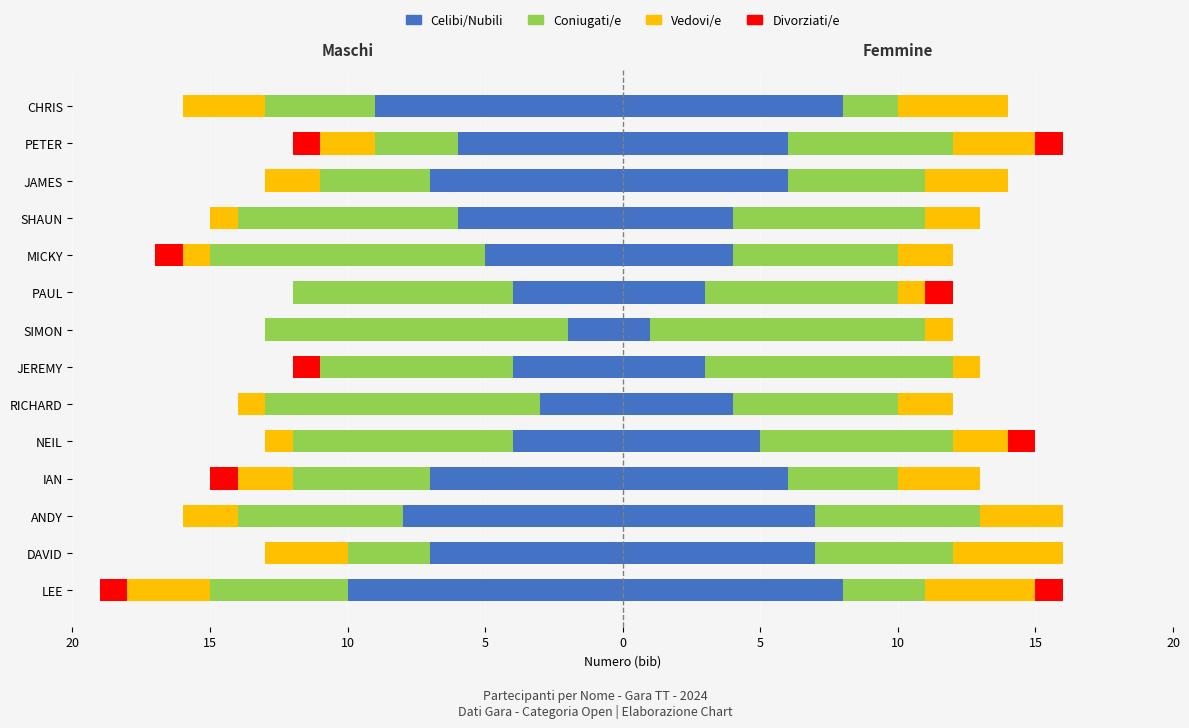

True or false: Vedovi/e has a value of -2 at SHAUN.

False